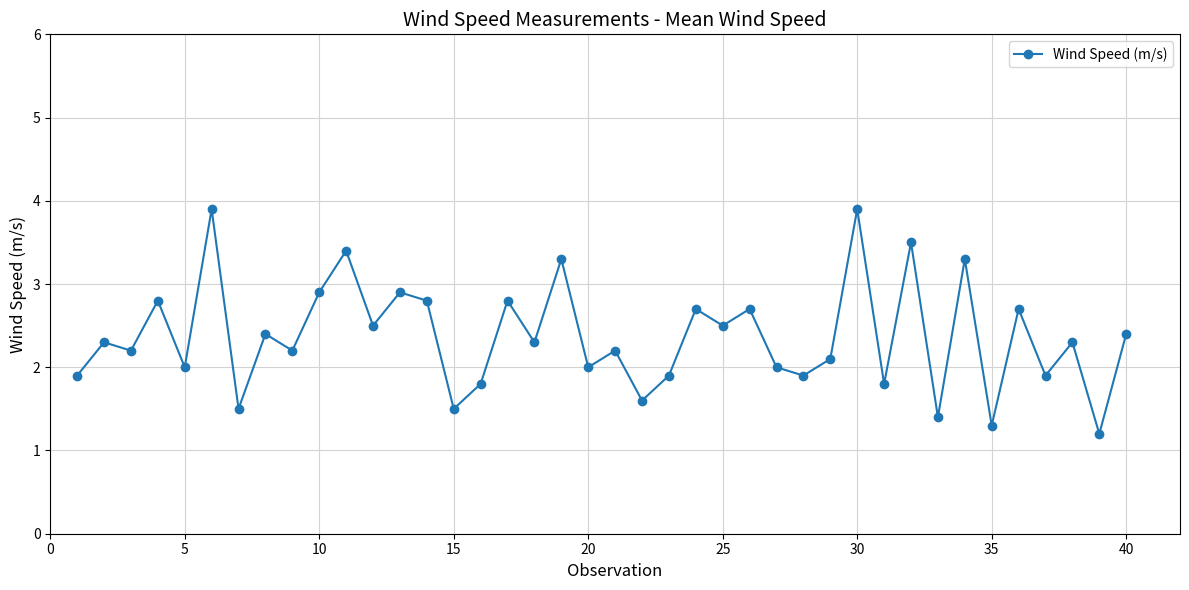

What is the value of the 25th point from the left?

2.5